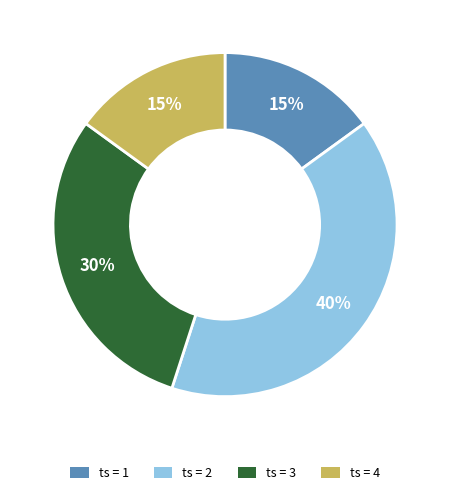

To the nearest percent, what is the difference between the largest and smallest slice percentages?

25%